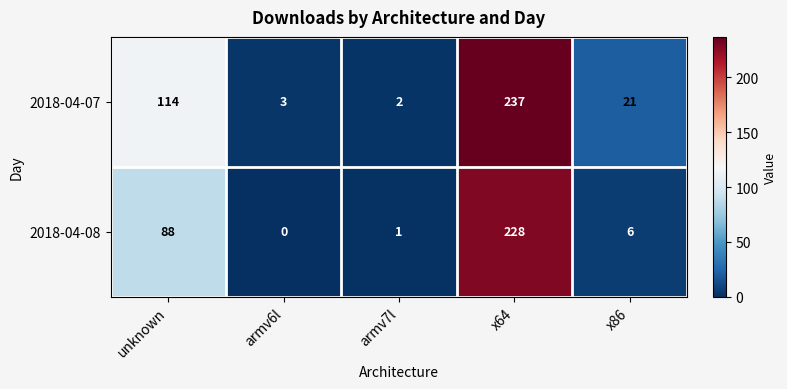

Reading left to right, extract all data points from this chart.

2018-04-07: 114	3	2	237	21
2018-04-08: 88	0	1	228	6